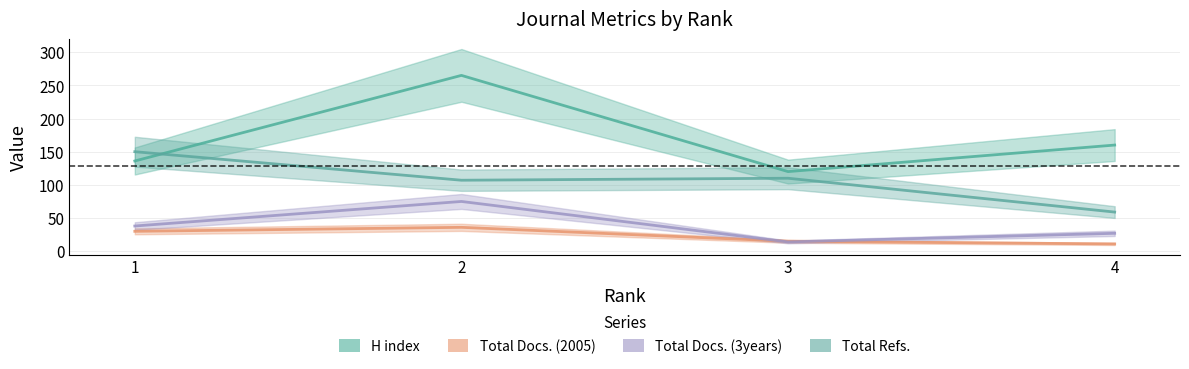

How many intersections are there between Total Refs. and H index?

1